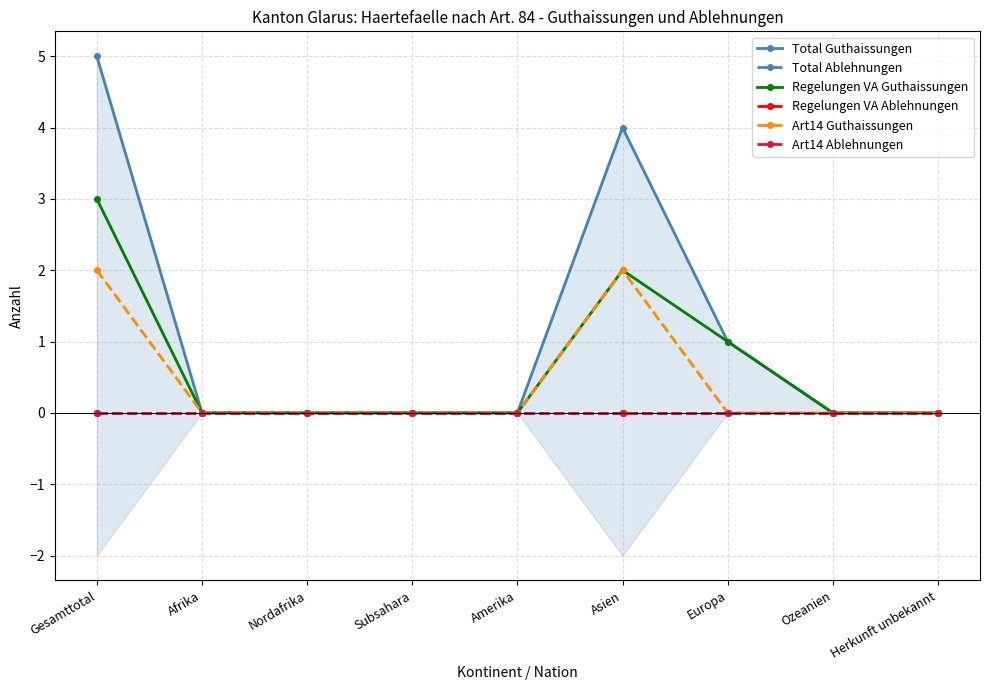

Reading right to left, transcribe all the data shown in this chart.

Total Guthaissungen: Herkunft unbekannt=0	Ozeanien=0	Europa=1	Asien=4	Amerika=0	Subsahara=0	Nordafrika=0	Afrika=0	Gesamttotal=5
Total Ablehnungen: Herkunft unbekannt=0	Ozeanien=0	Europa=0	Asien=0	Amerika=0	Subsahara=0	Nordafrika=0	Afrika=0	Gesamttotal=0
Regelungen VA Guthaissungen: Herkunft unbekannt=0	Ozeanien=0	Europa=1	Asien=2	Amerika=0	Subsahara=0	Nordafrika=0	Afrika=0	Gesamttotal=3
Regelungen VA Ablehnungen: Herkunft unbekannt=0	Ozeanien=0	Europa=0	Asien=0	Amerika=0	Subsahara=0	Nordafrika=0	Afrika=0	Gesamttotal=0
Art14 Guthaissungen: Herkunft unbekannt=0	Ozeanien=0	Europa=0	Asien=2	Amerika=0	Subsahara=0	Nordafrika=0	Afrika=0	Gesamttotal=2
Art14 Ablehnungen: Herkunft unbekannt=0	Ozeanien=0	Europa=0	Asien=0	Amerika=0	Subsahara=0	Nordafrika=0	Afrika=0	Gesamttotal=0